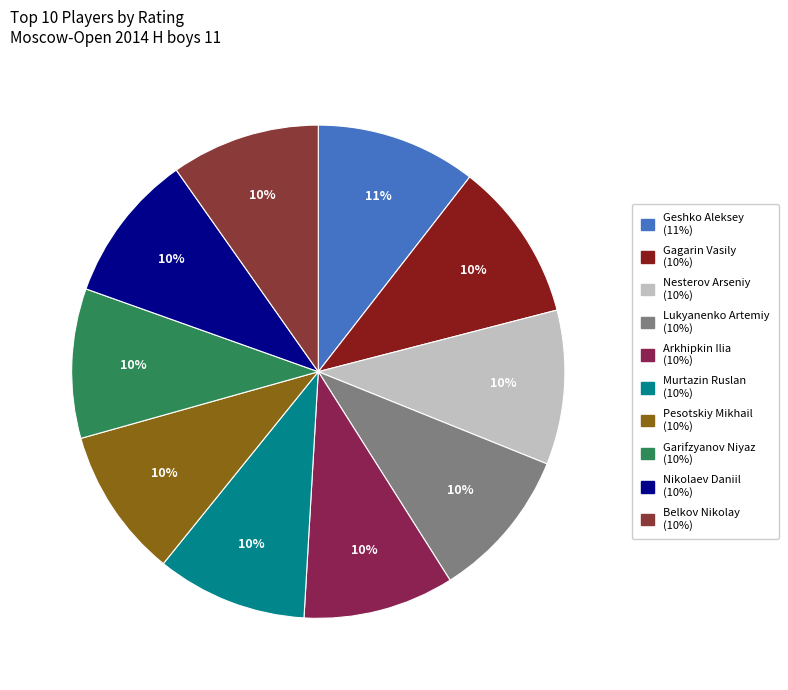

Does Lukyanenko Artemiy account for over 50% of the chart?

No